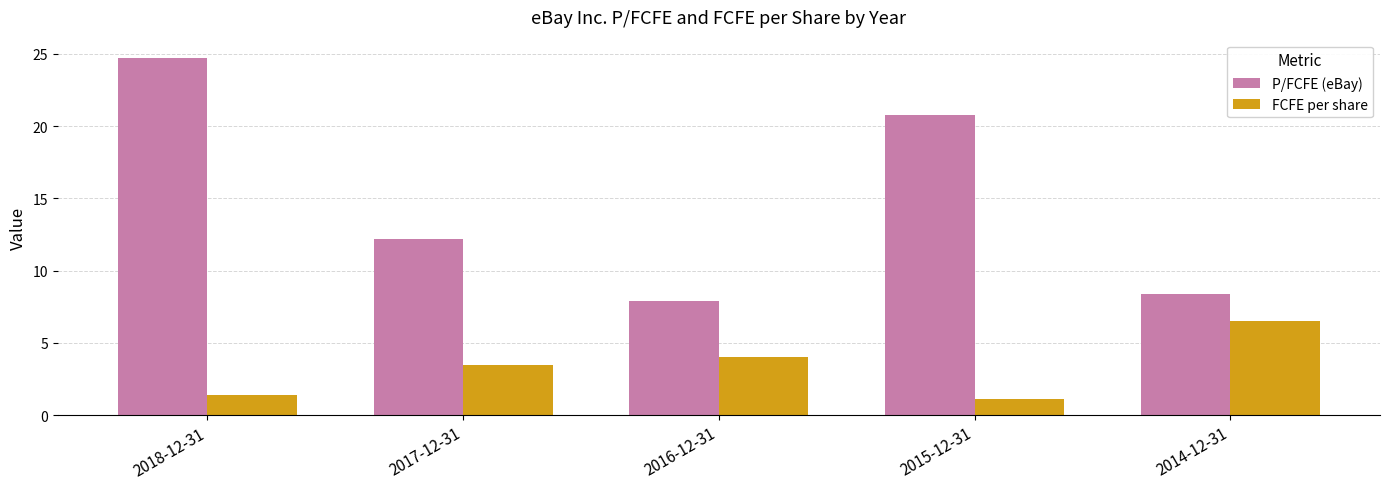

Which category has the highest value across all series?

2018-12-31